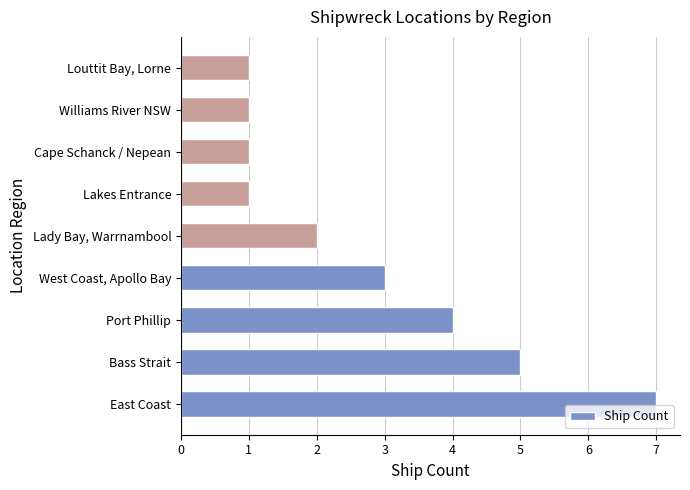

What is the greatest value displayed?

7